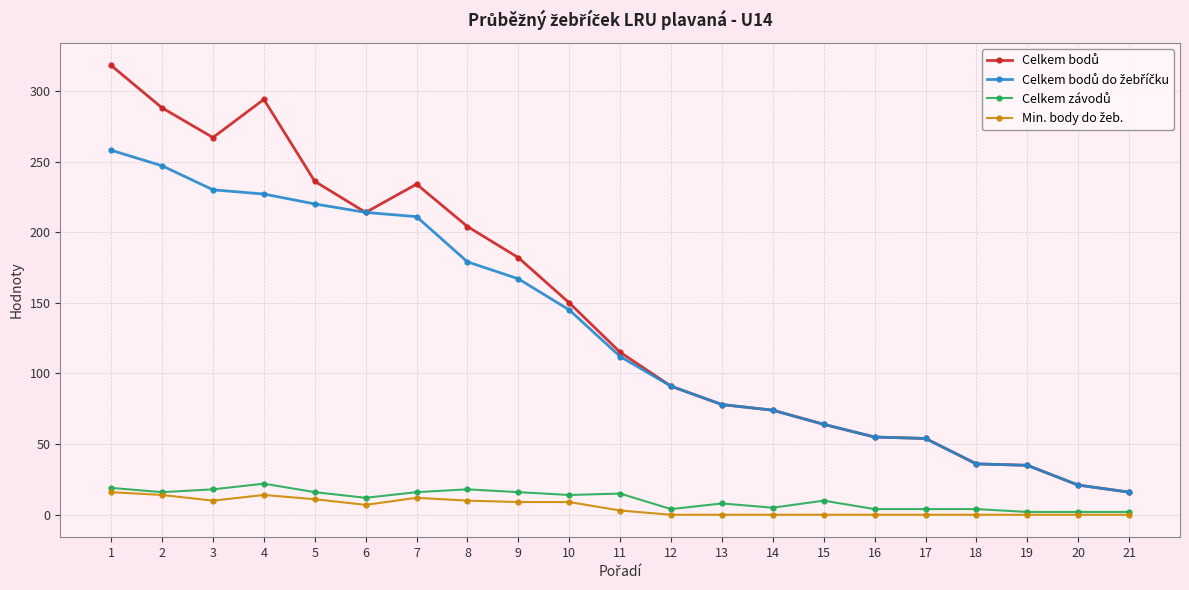

What is the greatest value displayed?

318